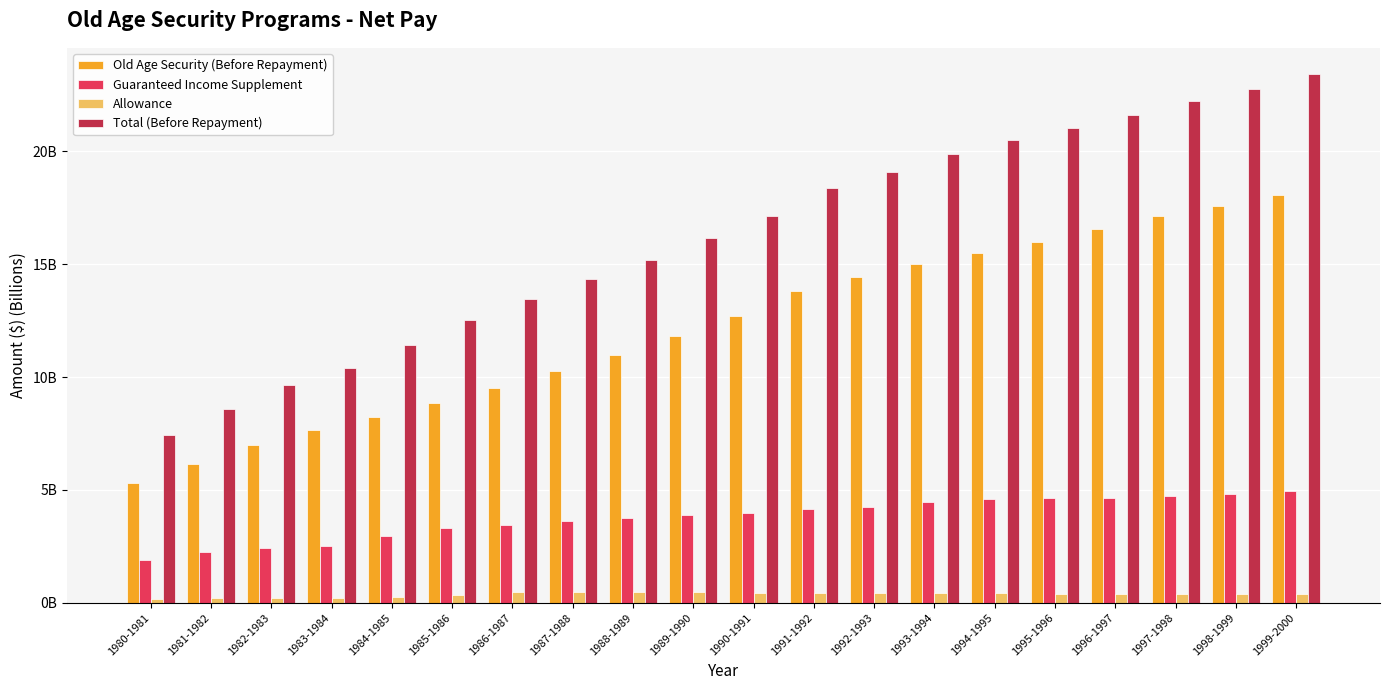

What is the value of the Old Age Security (Before Repayment) bar at the 16th from the left?

16.0